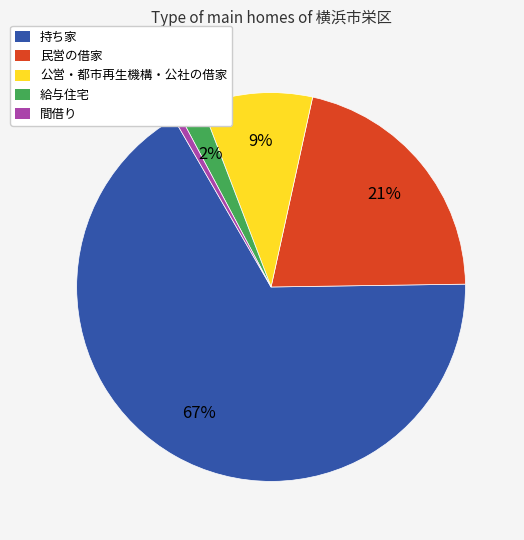

To the nearest percent, what is the difference between the 持ち家 and 給与住宅 slice percentages?

65%